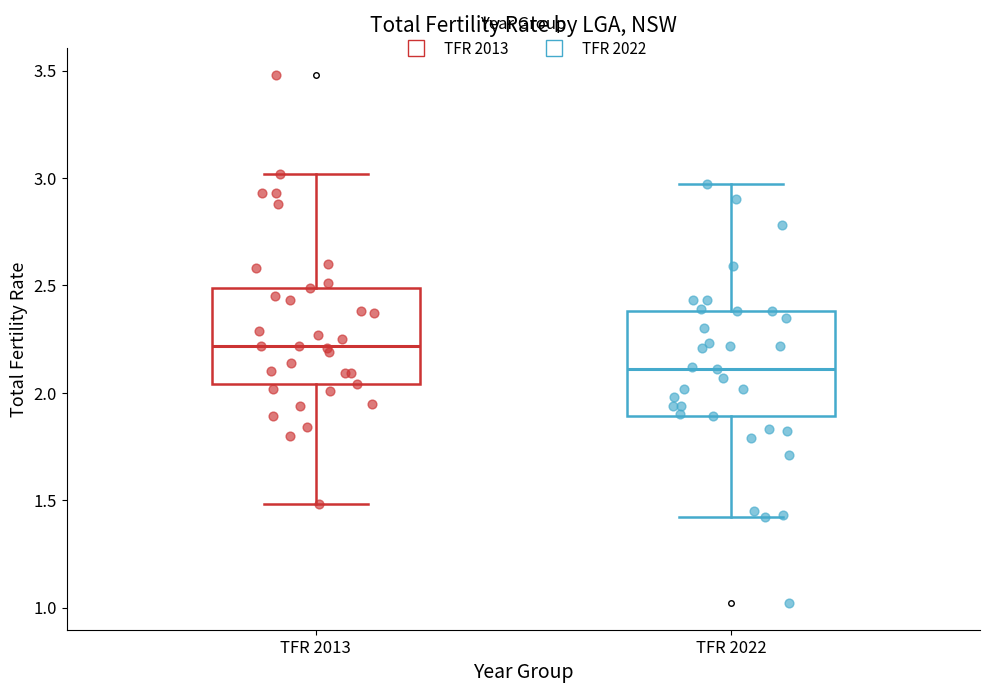

Reading left to right, transcribe this box plot: for each box, give where its median line is, the range the box spans, and where its two whiskers end, as read against the y-axis. The values are not printed on the chart, so give them approximately, as read against the axis.

TFR 2013: median 2.20, box 2.05 to 2.50, whiskers 1.50 to 3.00
TFR 2022: median 2.10, box 1.90 to 2.40, whiskers 1.40 to 2.95